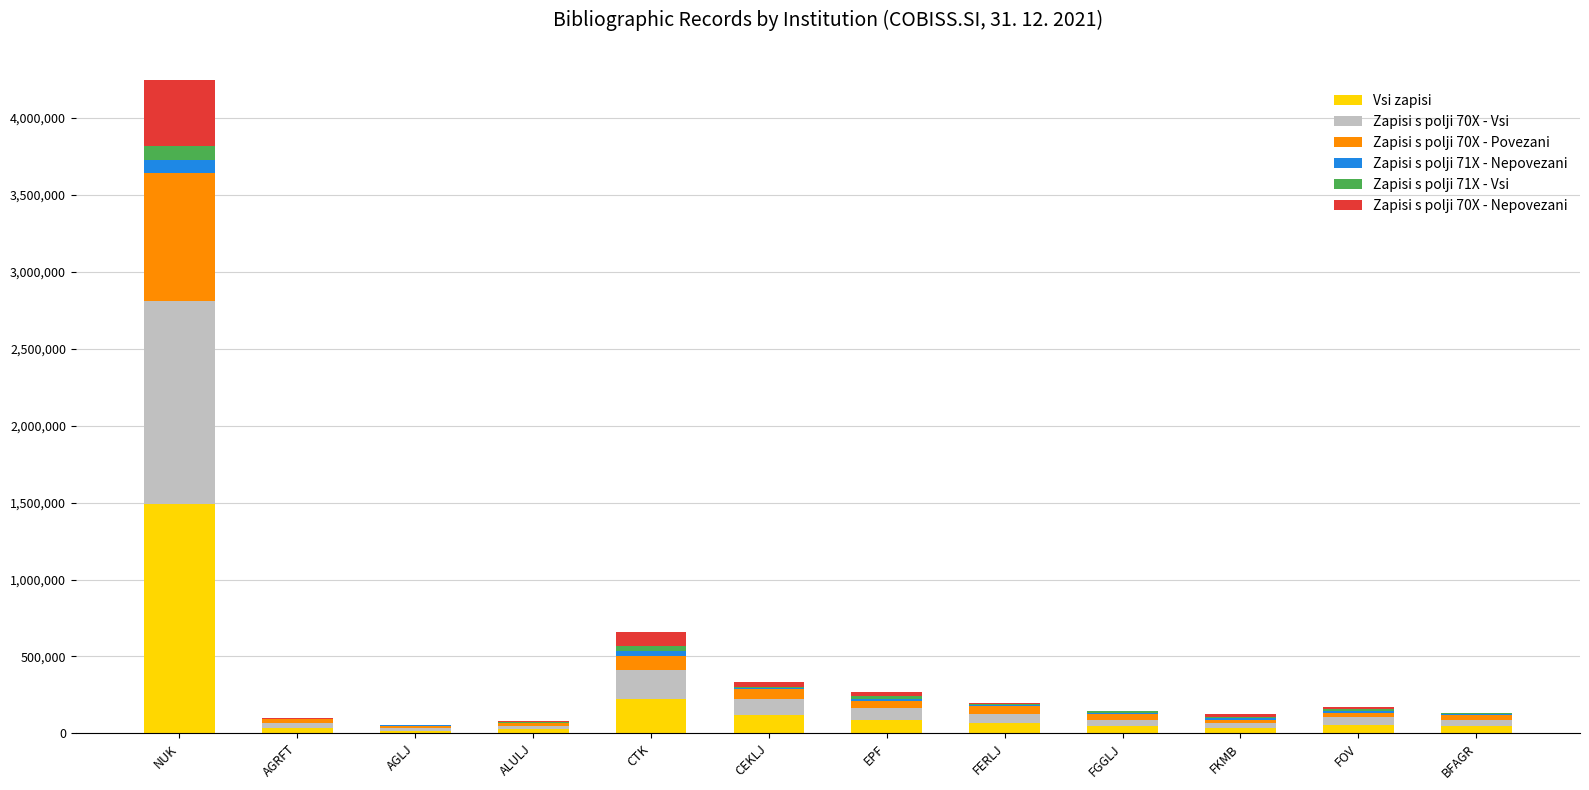

Does the chart contain stacked bars?

Yes